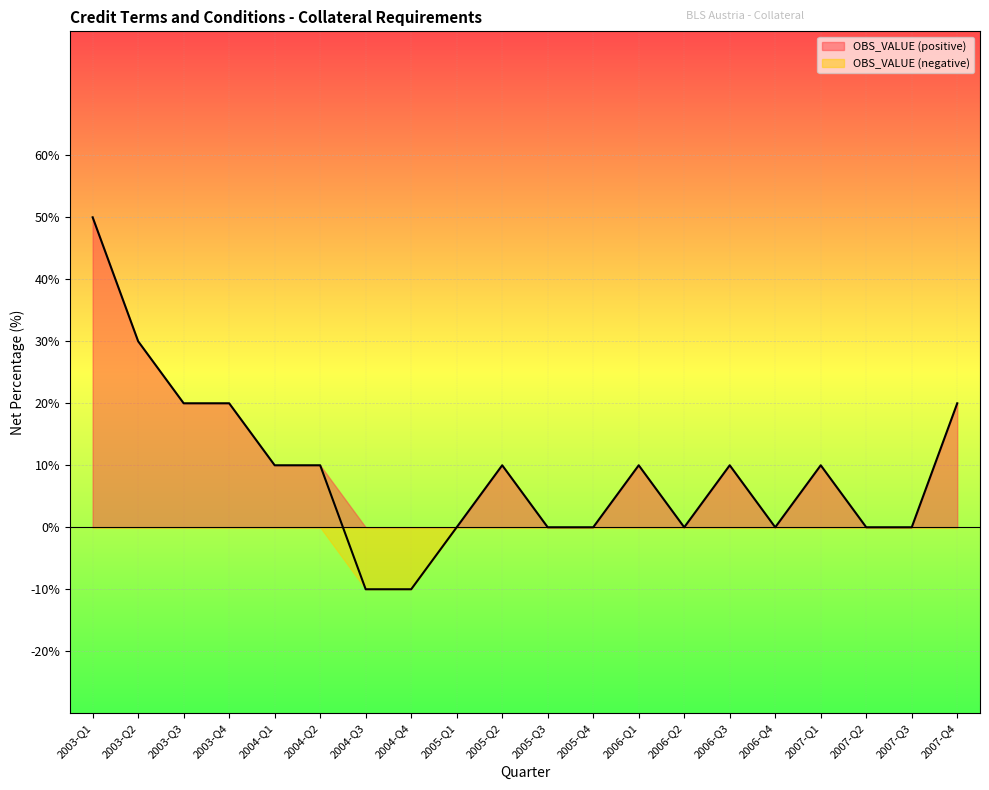

Which label corresponds to the smallest value in the chart?

2004-Q3